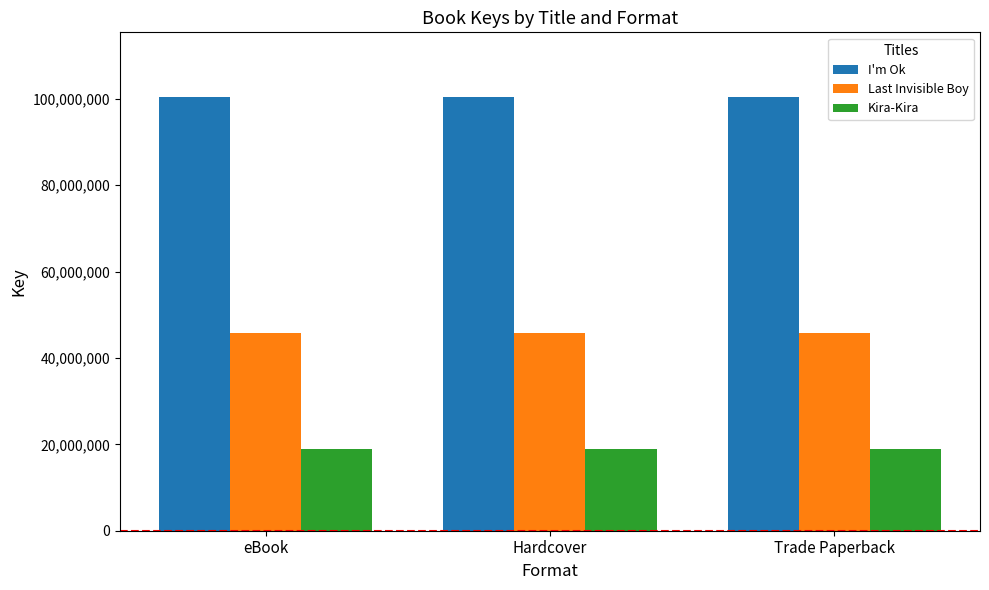

What is the value of the I'm Ok bar at the 1st from the left?

100365056